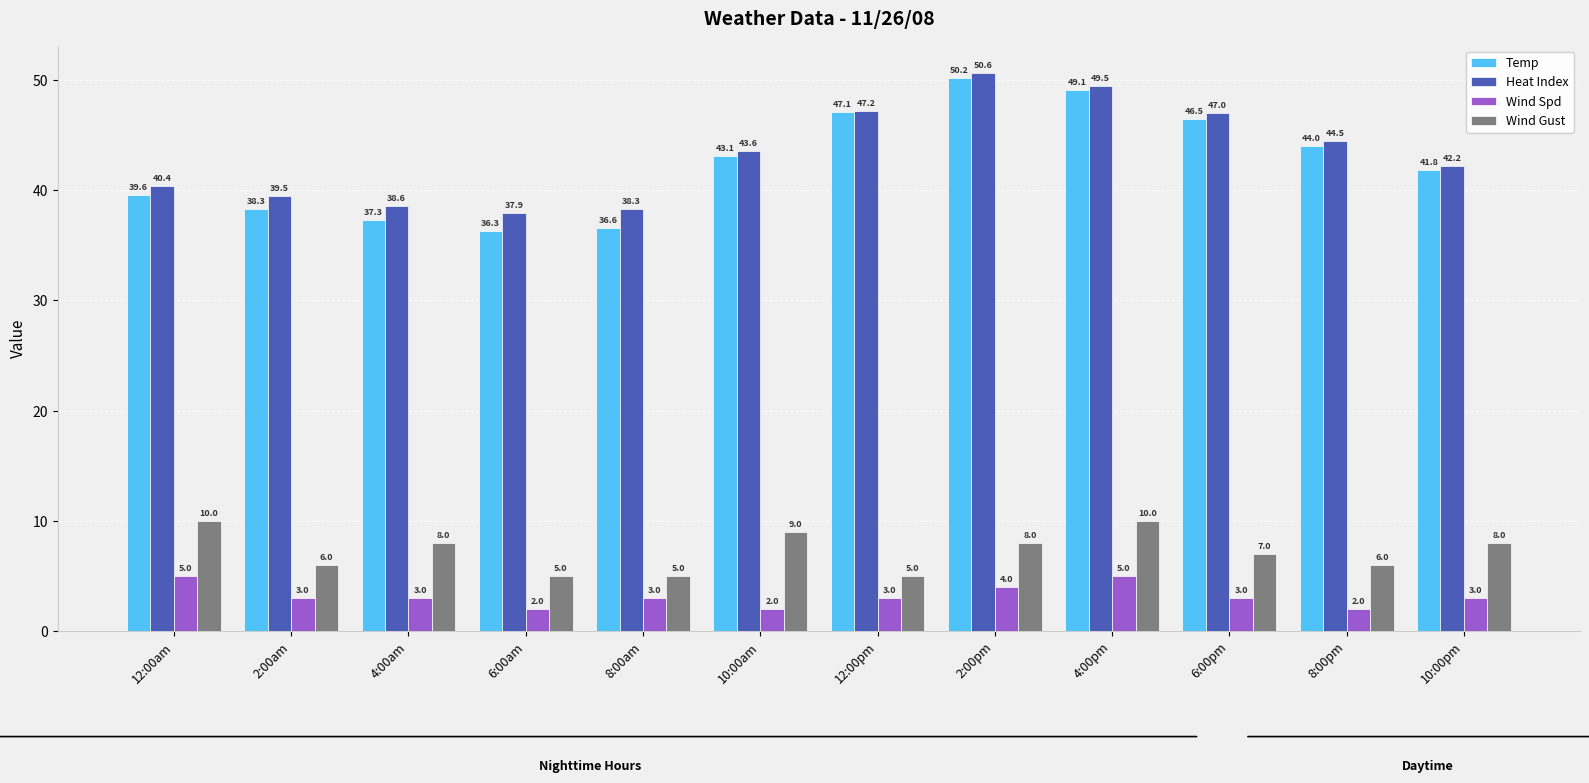

True or false: Wind Gust has a value of 11.9 at 10:00am.

False